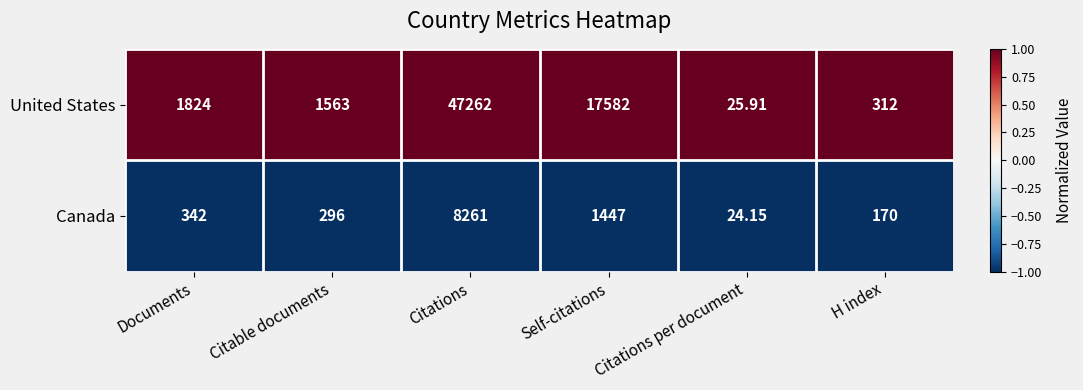

Rank the series at Citations from highest to lowest value.

United States, Canada